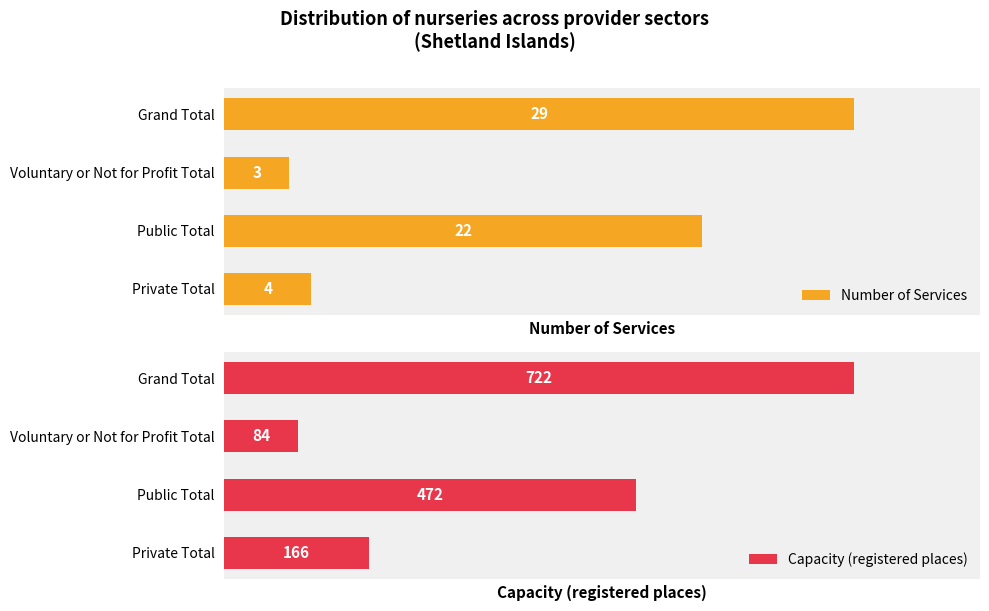

Reading left to right, transcribe all the data shown in this chart.

Number of Services: 4	22	3	29
Capacity (registered places): 166	472	84	722